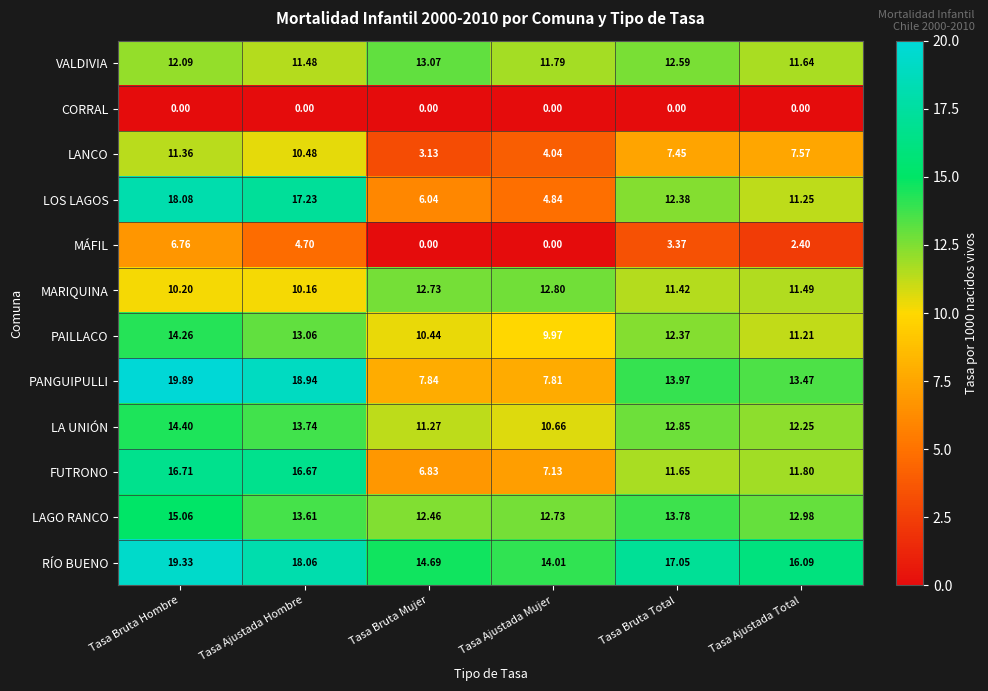

At which label does RÍO BUENO first exceed 17?

Tasa Bruta Hombre